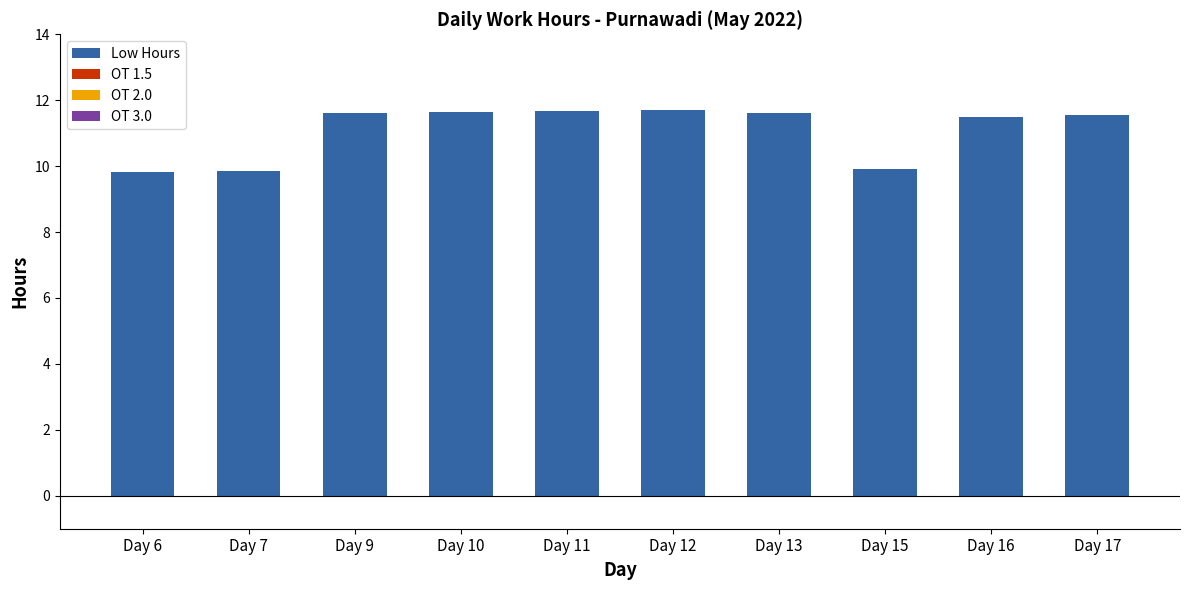

What is the change in value from Day 6 to Day 17?

+1.7